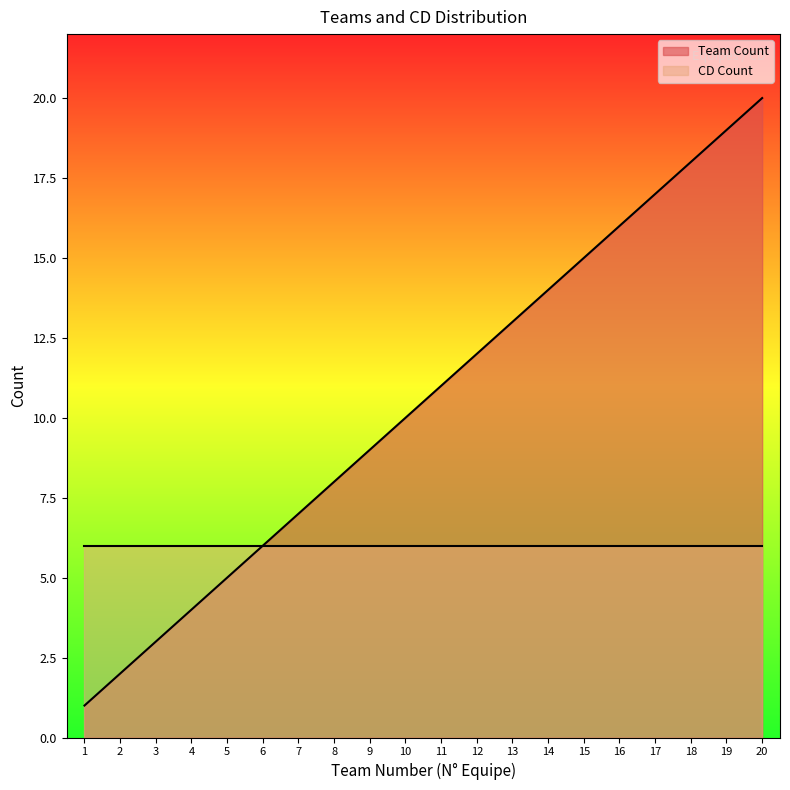

How many data points does each series have?

20